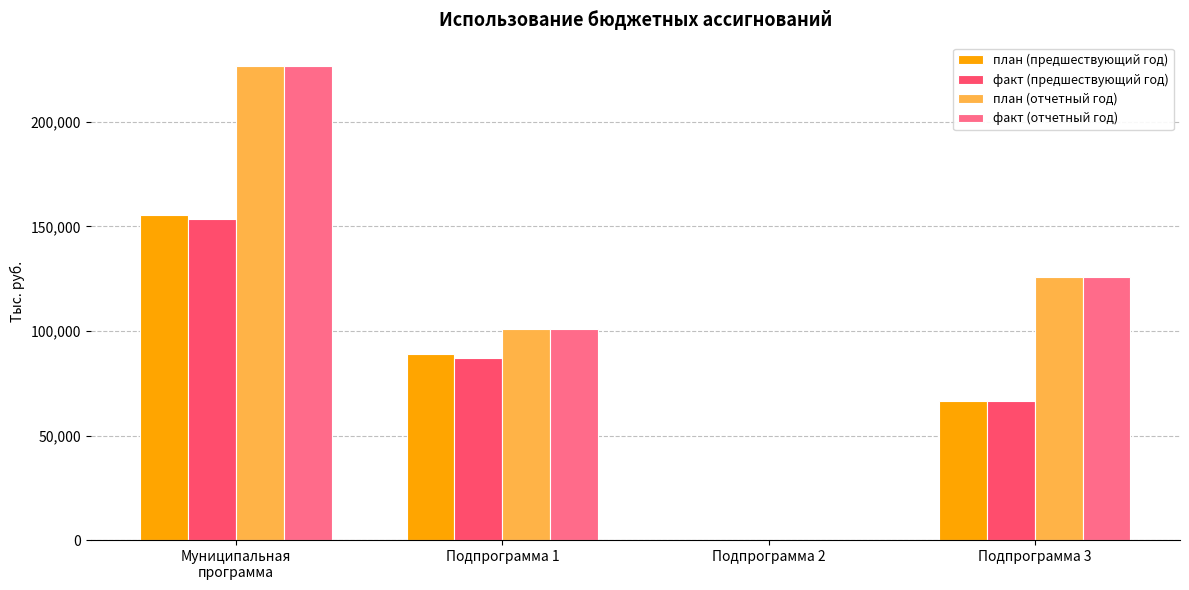

What is the sum of the факт (отчетный год) values at Подпрограмма 3 and Подпрограмма 1?

226514.0